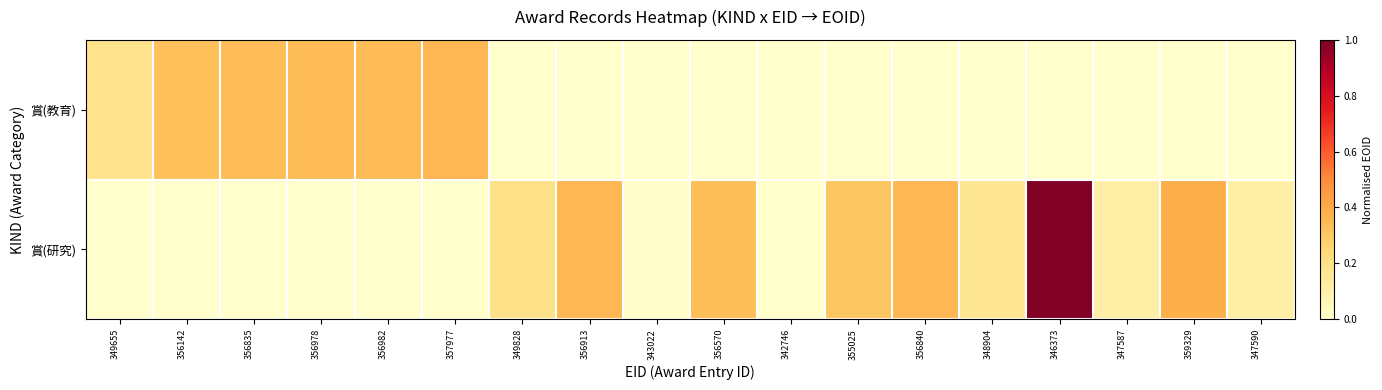

Rank the series by their maximum value, from lowest to highest.

賞(教育), 賞(研究)